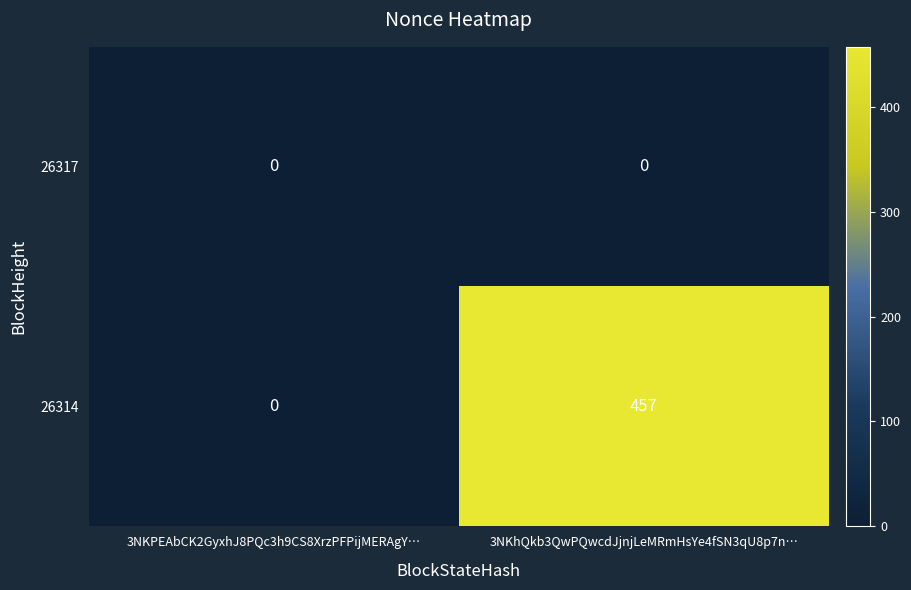

What is the spread (max minus min) of values at 3NKhQkb3QwPQwcdJjnjLeMRmHsYe4fSN3qU8p7n…?

457